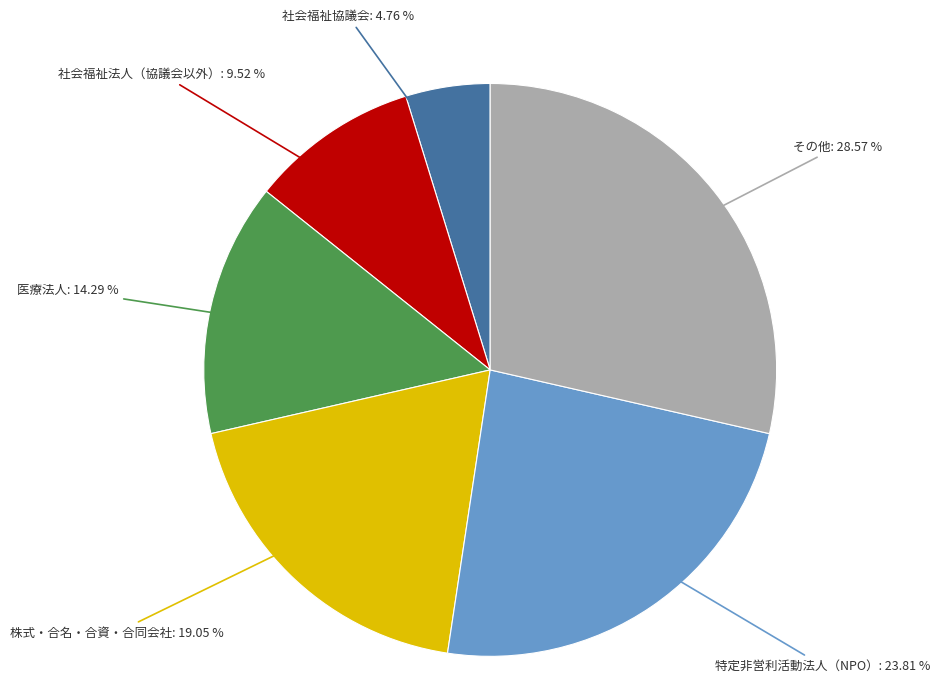

Does any single category account for the majority?

No